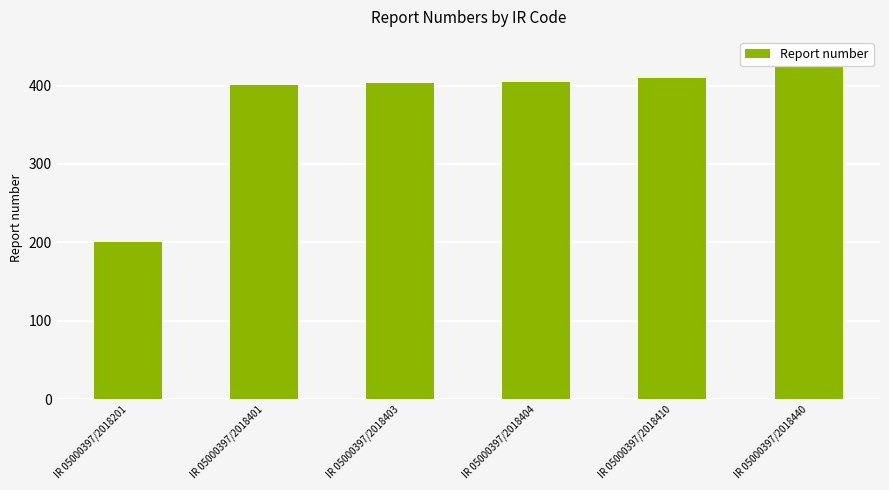

How many distinct data groups are displayed?

1